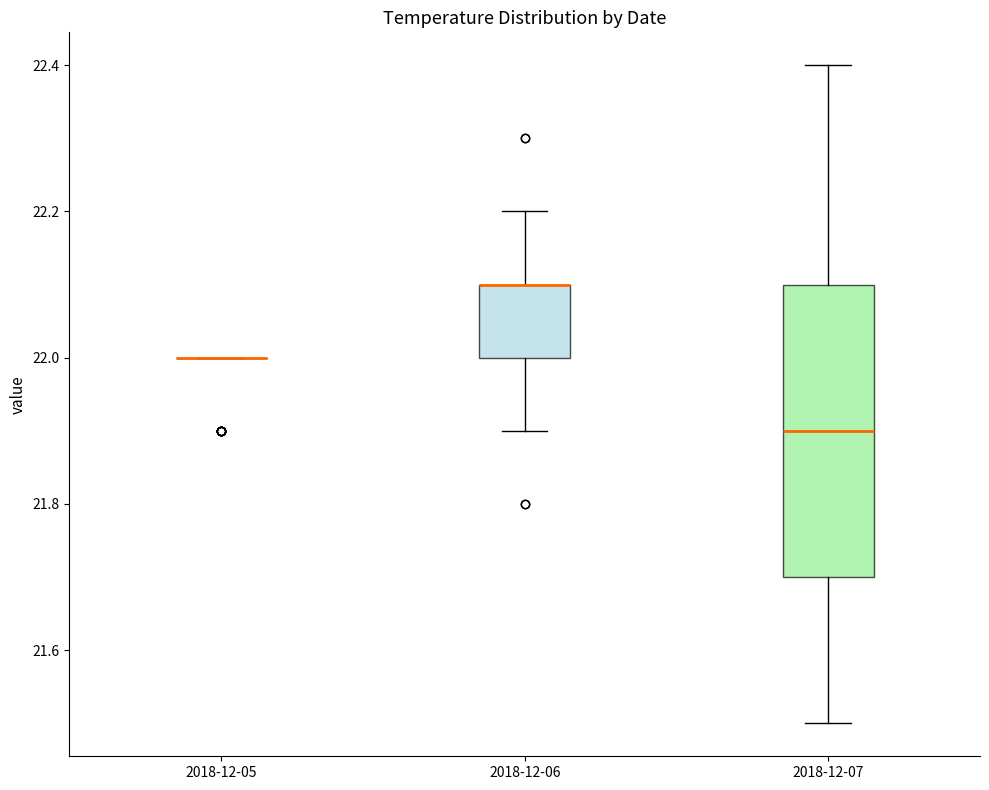

Reading left to right, read every box against the y-axis: the position of its median line, the range the box covers, and the ends of its whiskers. The values are not printed on the chart, so give them approximately, as read against the axis.

2018-12-05: box collapsed to a line at 22.0, whiskers 22.0 to 22.0
2018-12-06: median 22.1 (drawn on the box's upper edge), box 22.0 to 22.1, whiskers 21.9 to 22.2
2018-12-07: median 21.9, box 21.7 to 22.1, whiskers 21.5 to 22.4